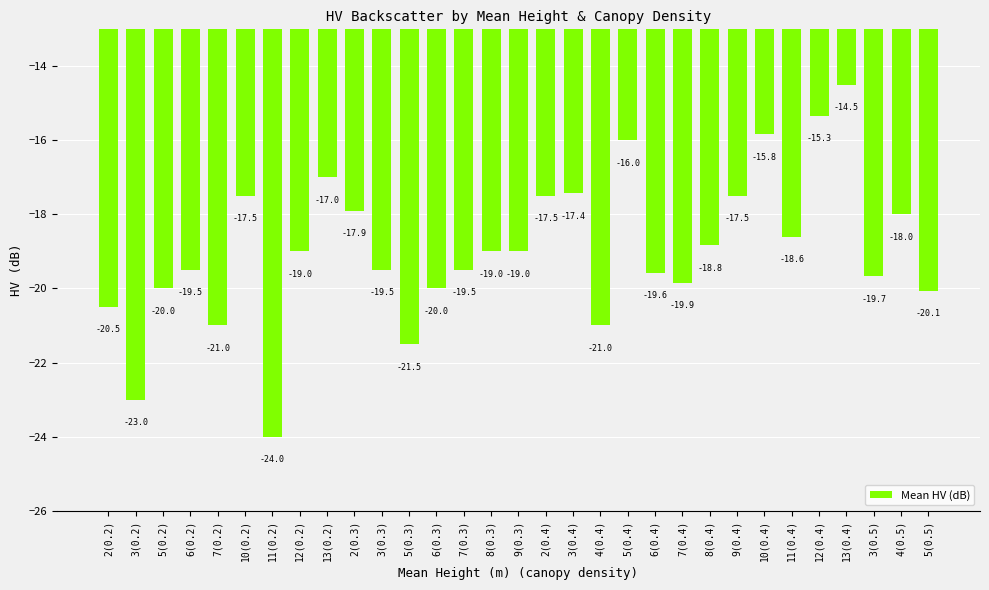

What is the change in value from 12(0.2) to 2(0.4)?

+1.5